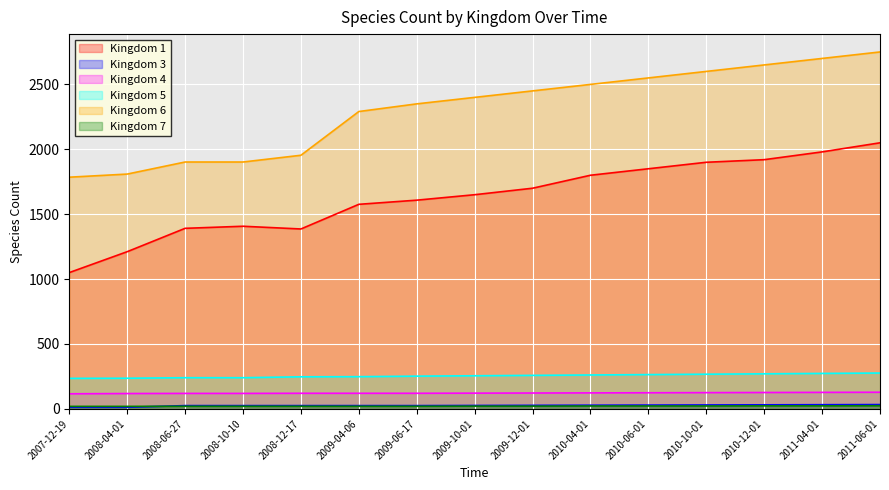

Which category has the highest value across all series?

2011-06-01